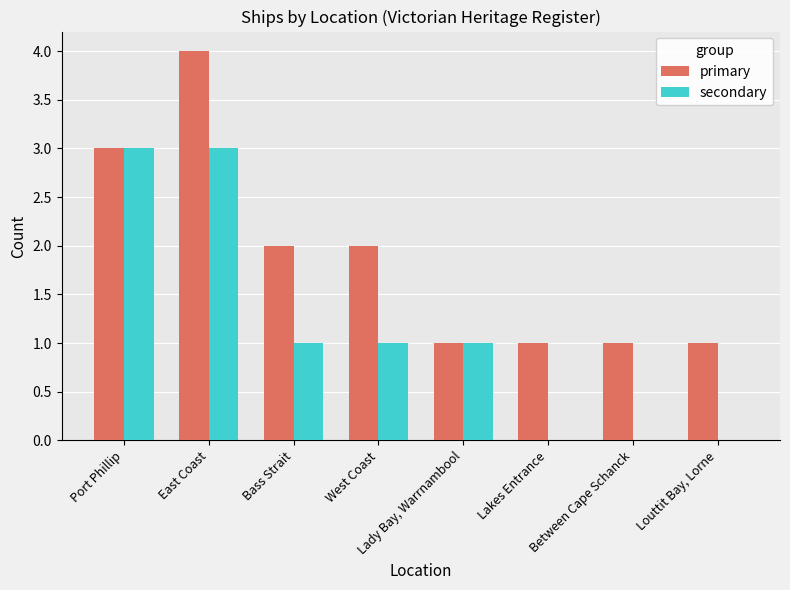

True or false: secondary has a value of 0 at West Coast.

False